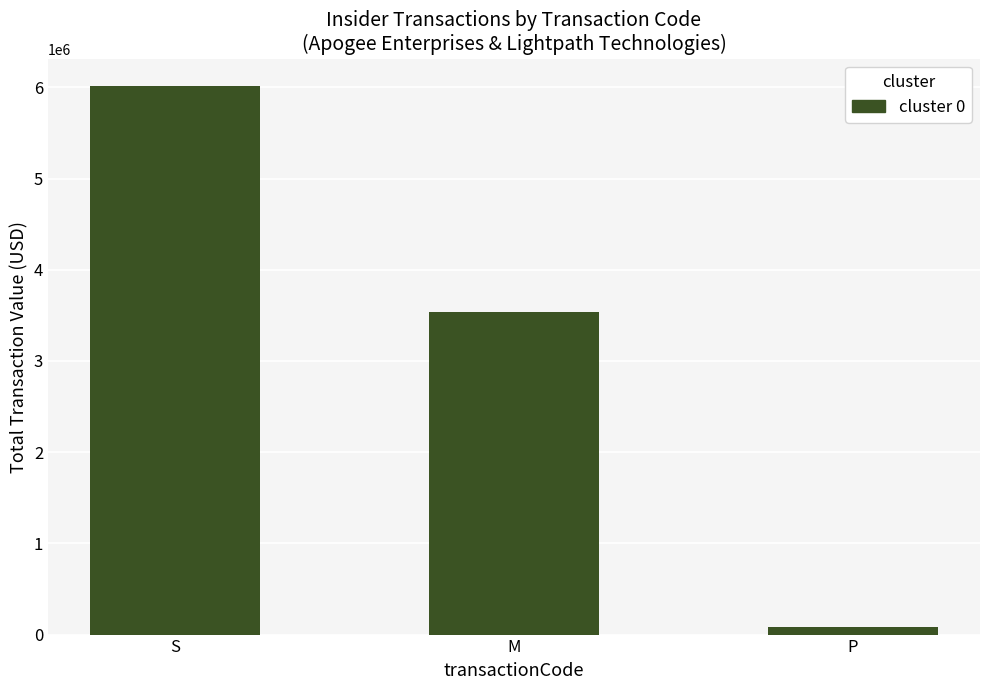

At which label is the value closest to 3046322?

M